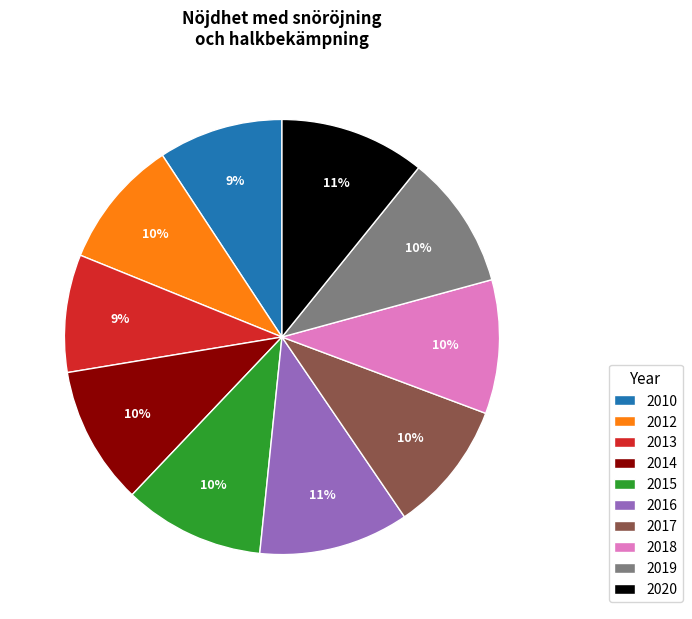

What is the ratio of the value at 2013 to the value at 2018?

0.9